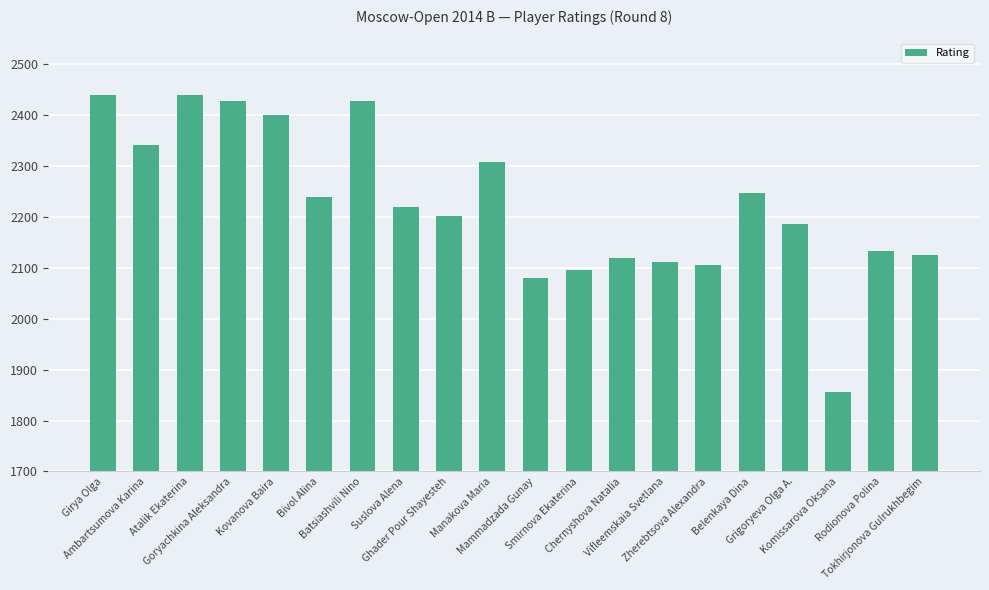

What is the value of the 15th bar from the left?

2105